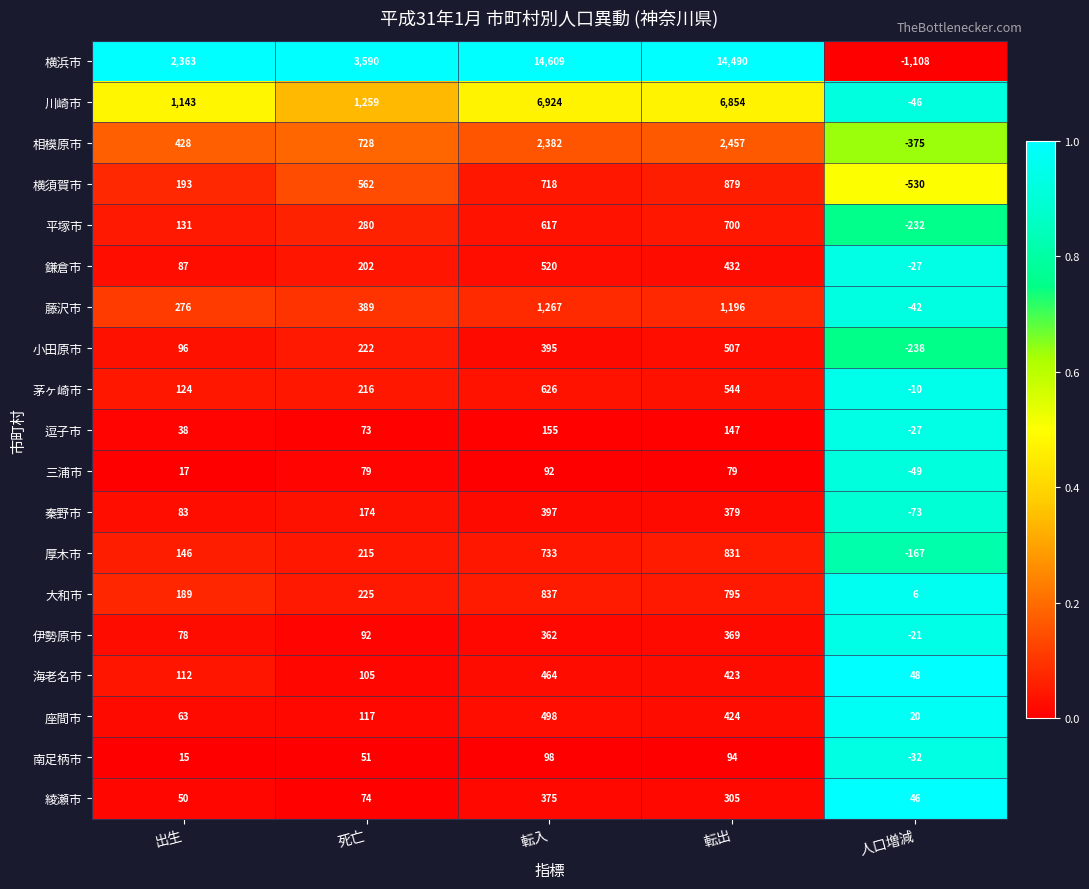

Which series changed the most between 死亡 and 転出?

横浜市